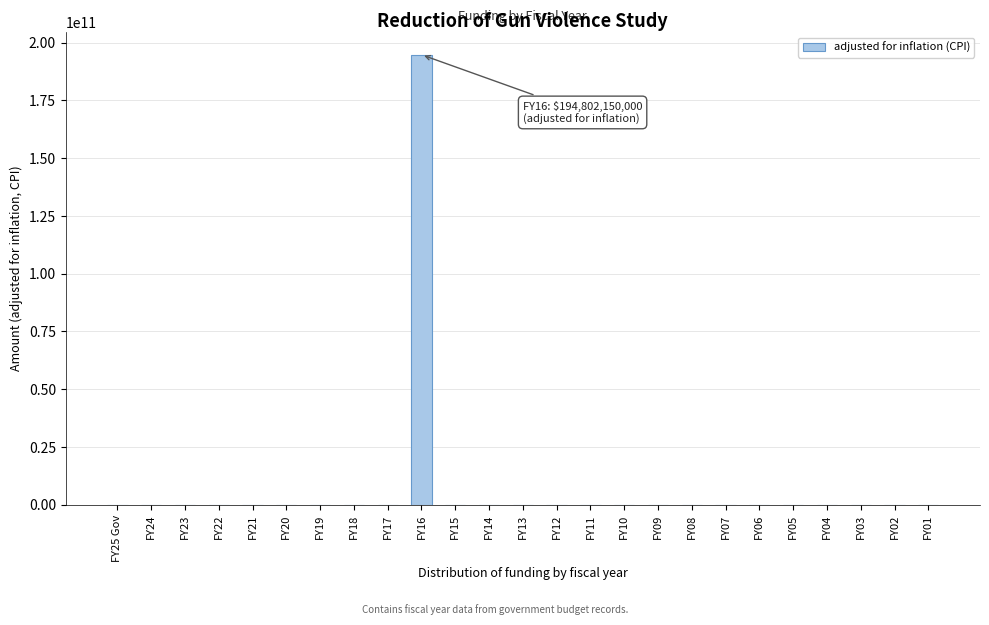

Reading left to right, what are all the values shown in this chart?

FY25 Gov=0	FY24=0	FY23=0	FY22=0	FY21=0	FY20=0	FY19=0	FY18=0	FY17=0	FY16=194802150000	FY15=0	FY14=0	FY13=0	FY12=0	FY11=0	FY10=0	FY09=0	FY08=0	FY07=0	FY06=0	FY05=0	FY04=0	FY03=0	FY02=0	FY01=0